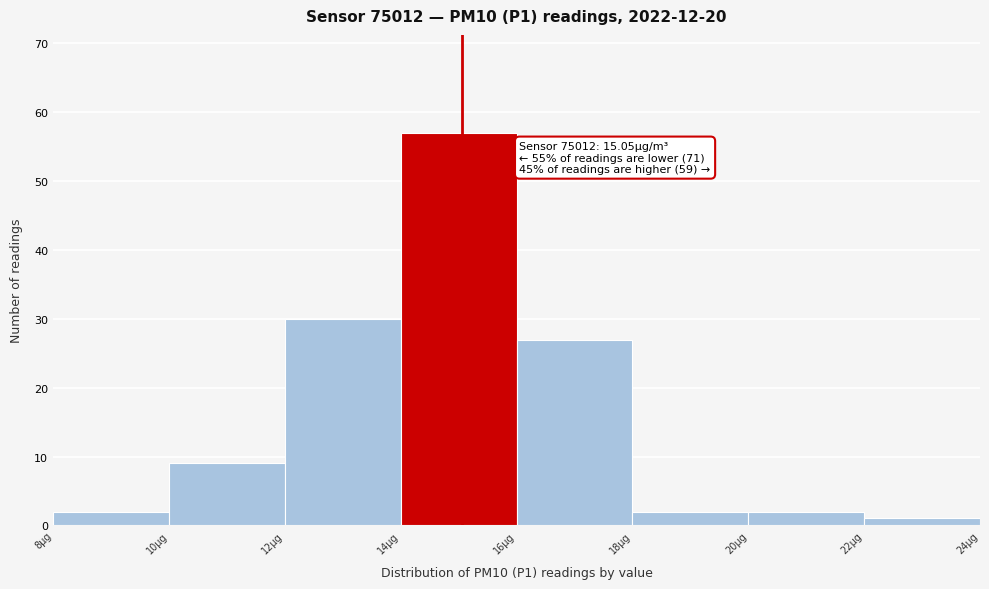

Over which range of the x-axis is the bar tallest?

14 to 16